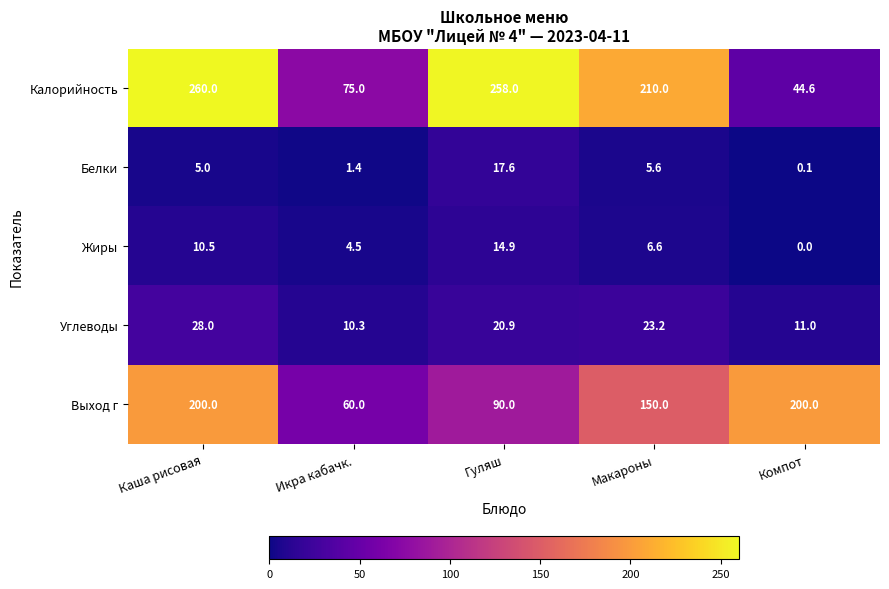

What is the sum of the Белки values at Каша рисовая and Гуляш?

22.6